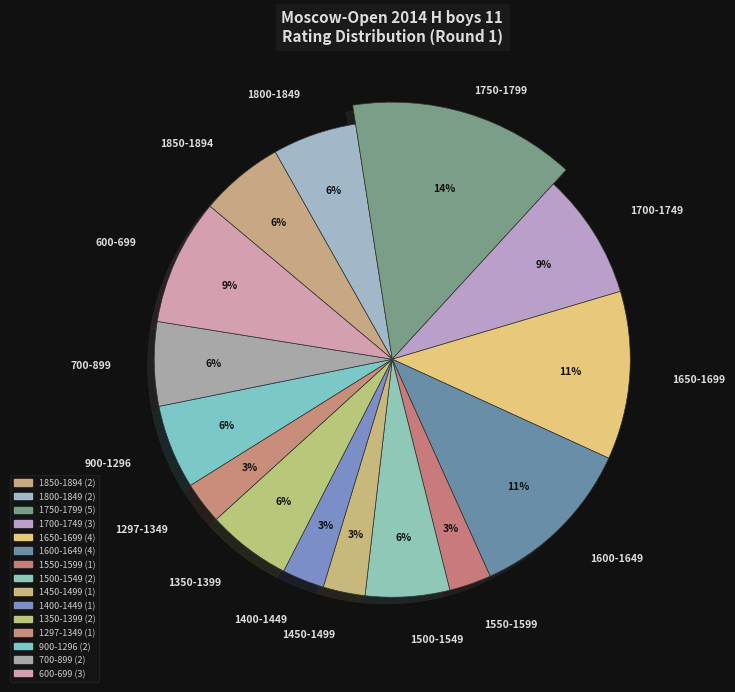

Combined, do 1822 and 1758 account for over 50%?

No